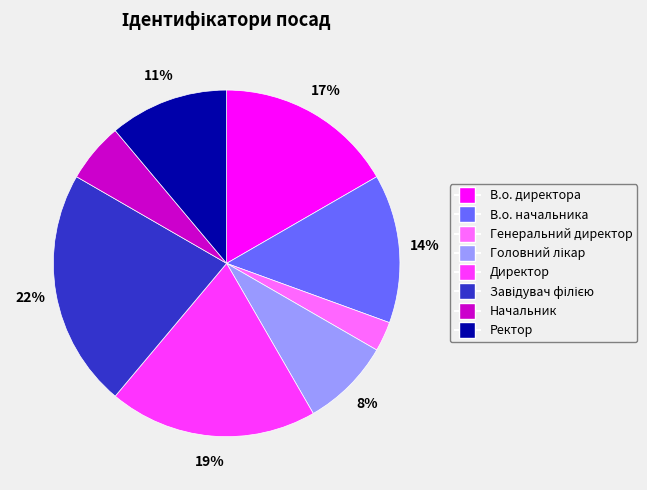

Is the sum of В.о. директора and Директор greater than half?

No